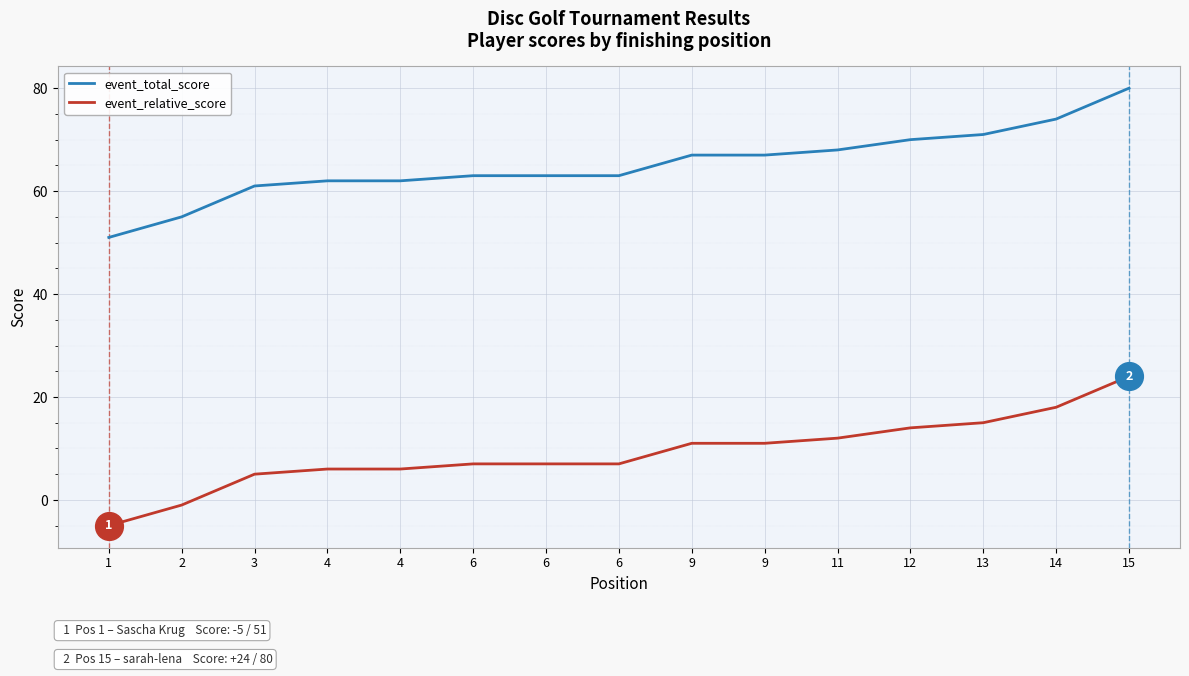

What are all the series names shown in the legend?

event_total_score, event_relative_score